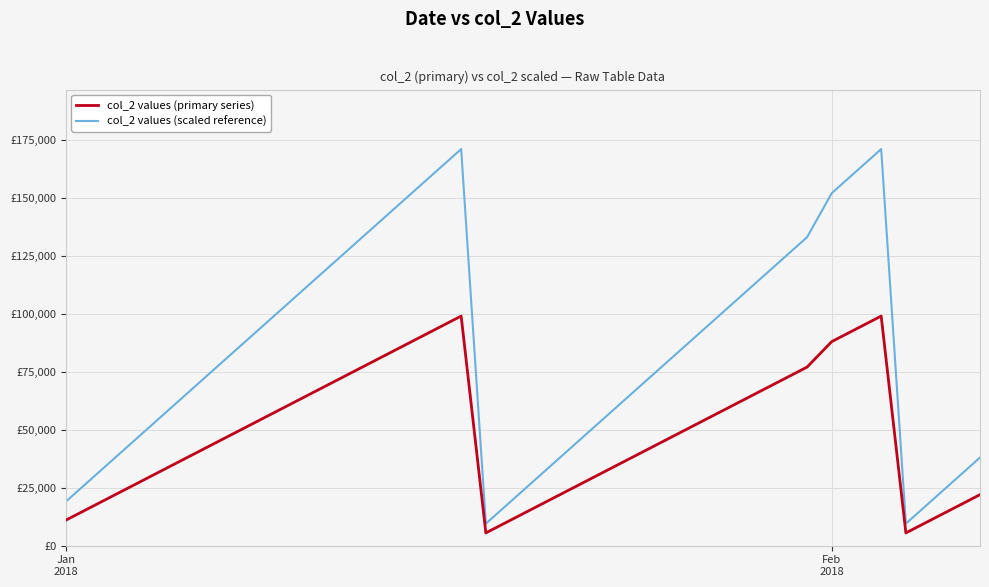

Which series has the largest total across all categories?

col_2 values (scaled reference)